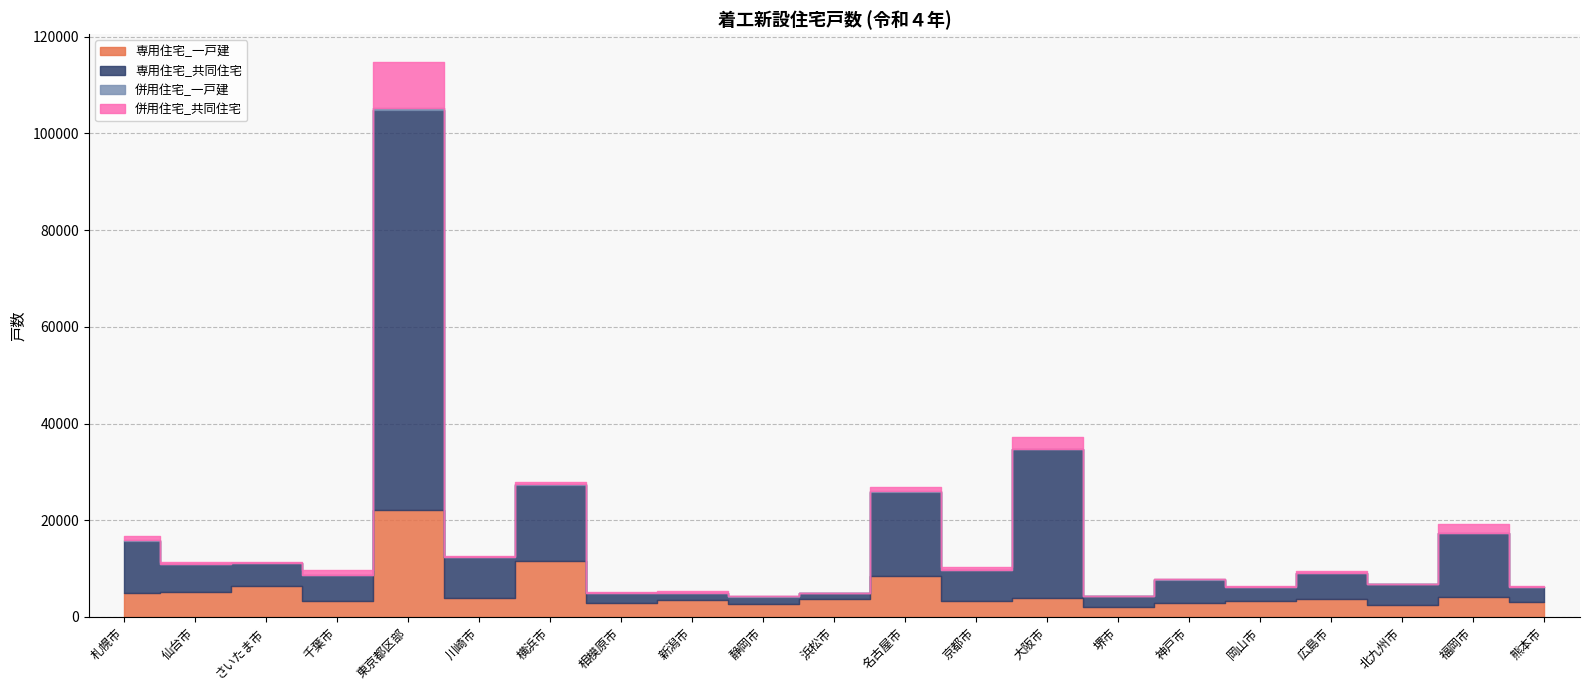

Is the value of 専用住宅_共同住宅 at 広島市 greater than the value of 併用住宅_共同住宅 at 東京都区部?

No